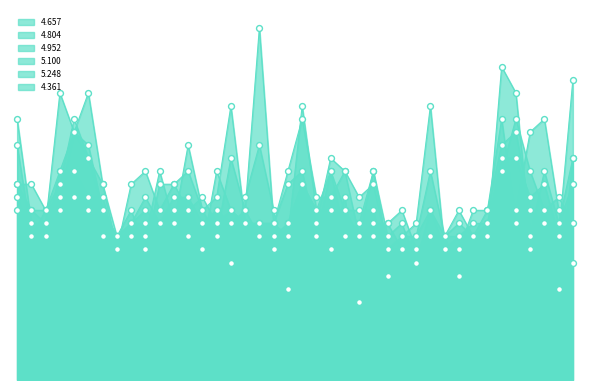

Which series contains the highest Y value?

4.361